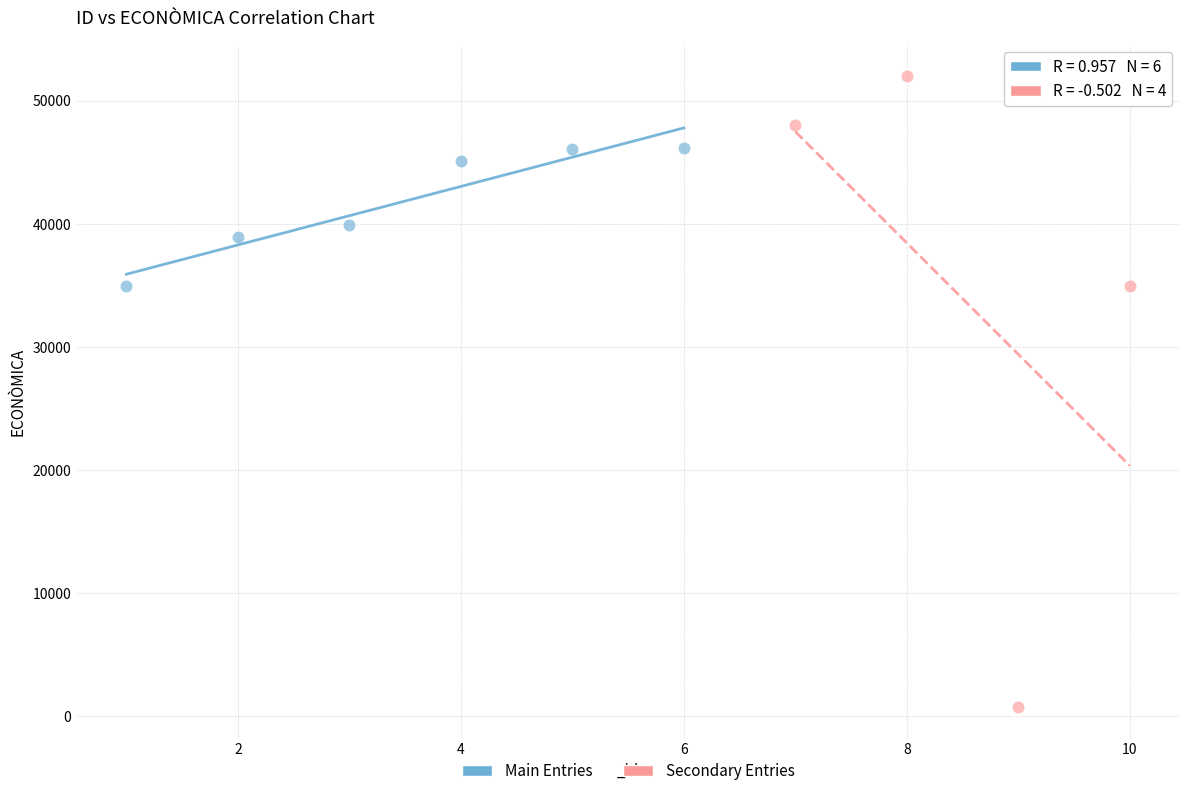

Which series reaches the maximum Y coordinate?

Secondary Entries